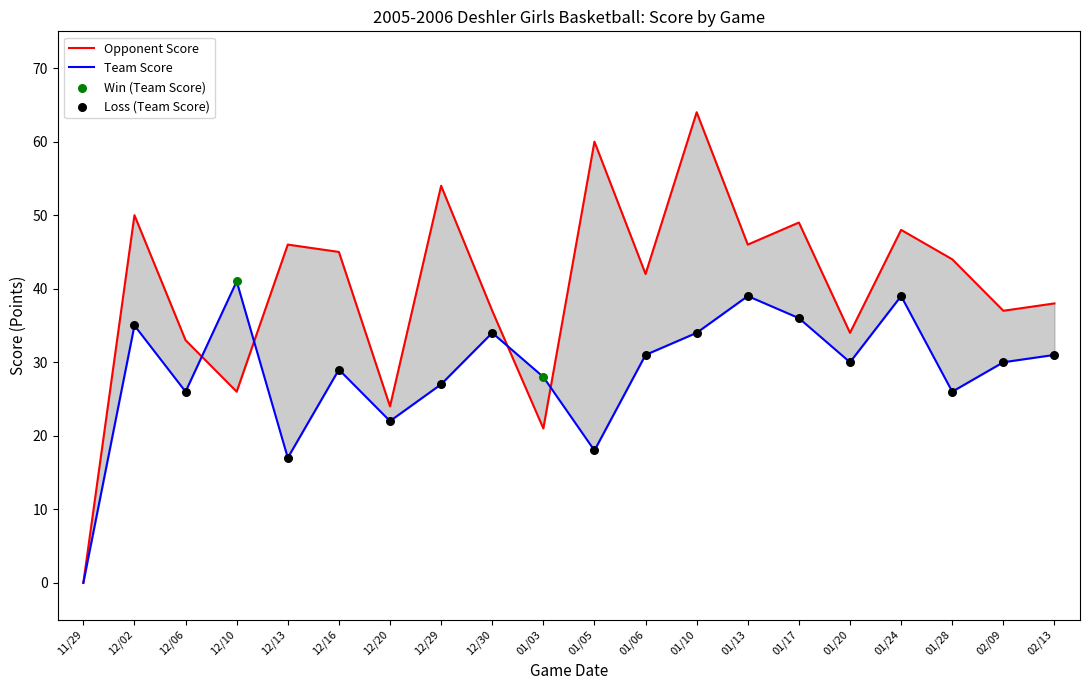

Which series has the largest Y range (max minus min)?

Opponent Score